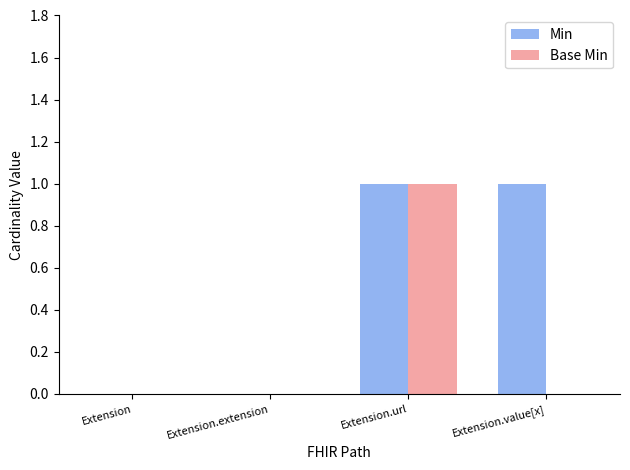

How many Min values are between 0 and 1?

4